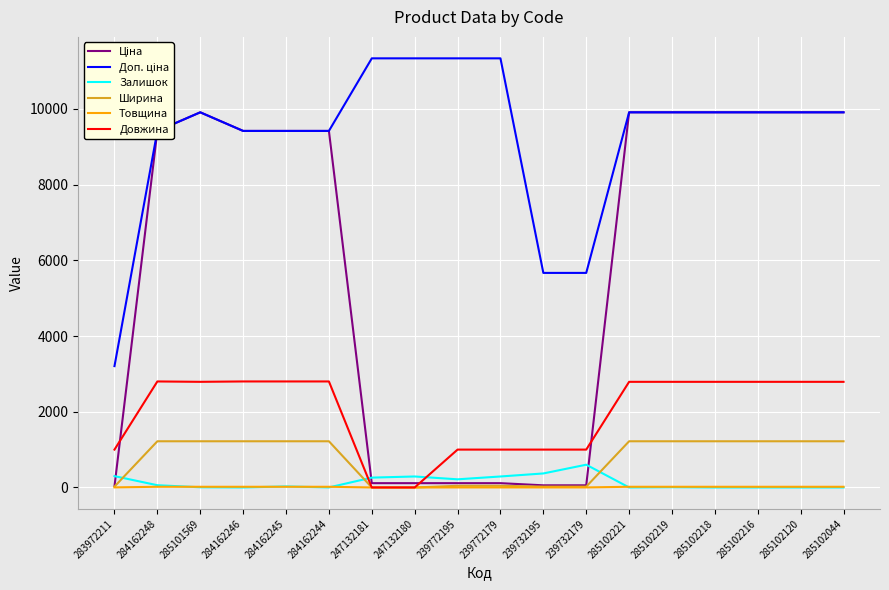

Which series ends up on top after the final intersection of Залишок and Ширина?

Ширина